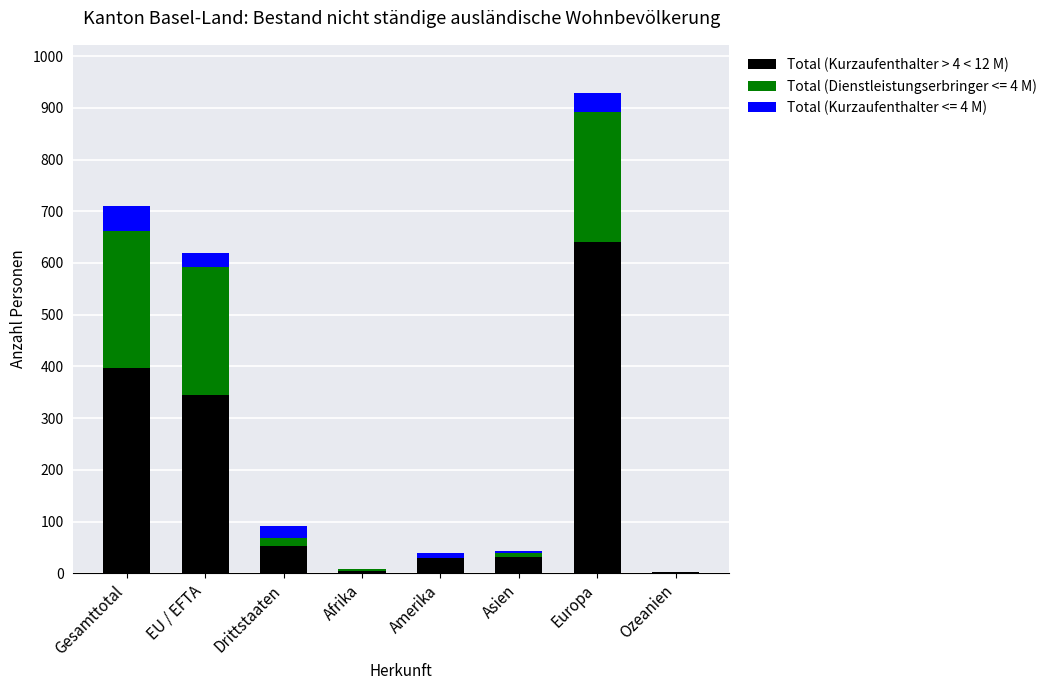

At which category is the sum across all series the highest?

Europa